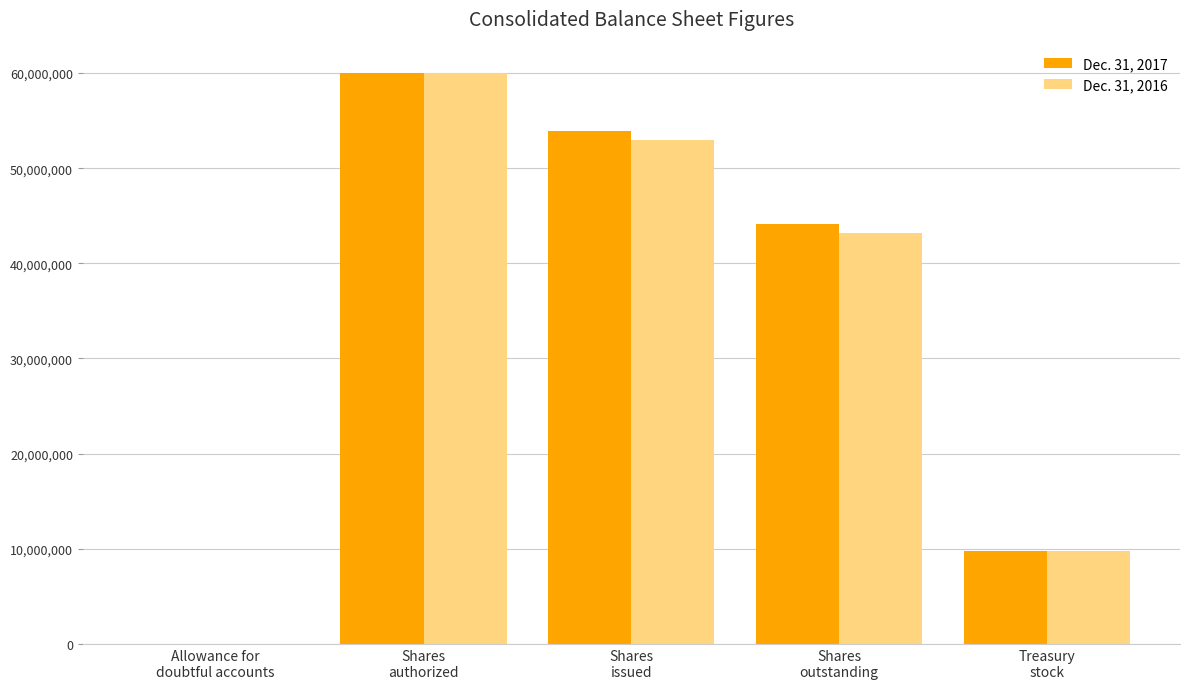

At which category is the sum across all series the highest?

Shares
authorized